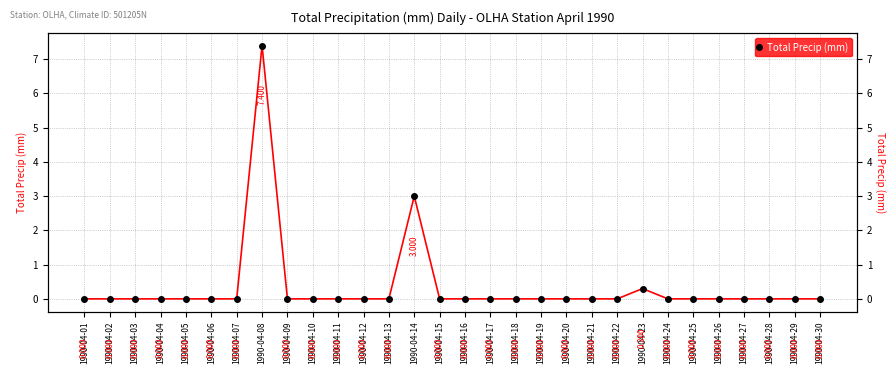

How many categories are shown in the chart?

30